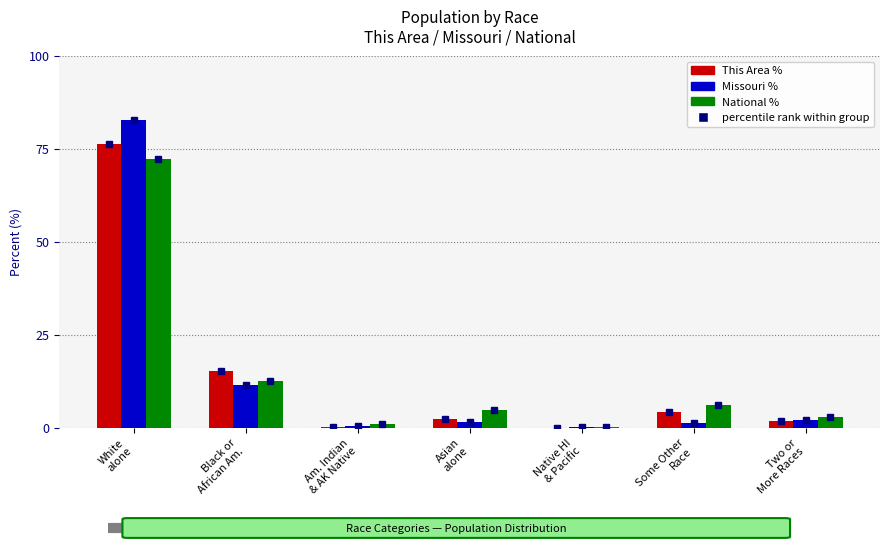

At which category is the sum across all series the highest?

White
alone